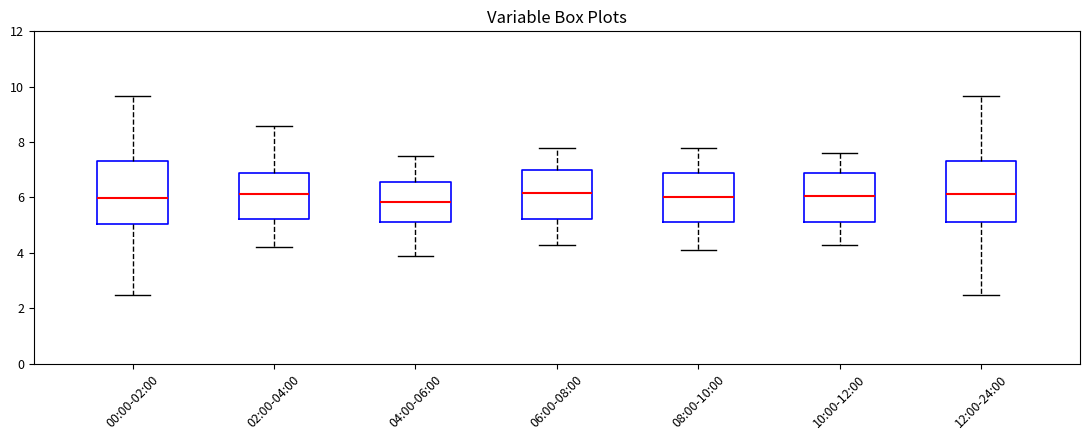

Reading left to right, read every box against the y-axis: the position of its median line, the range the box covers, and the ends of its whiskers. The values are not printed on the chart, so give them approximately, as read against the axis.

00:00-02:00: median 6.0, box 5.0 to 7.4, whiskers 2.4 to 9.6
02:00-04:00: median 6.2, box 5.2 to 6.8, whiskers 4.2 to 8.6
04:00-06:00: median 5.8, box 5.2 to 6.6, whiskers 4.0 to 7.6
06:00-08:00: median 6.2, box 5.2 to 7.0, whiskers 4.4 to 7.8
08:00-10:00: median 6.0, box 5.2 to 6.8, whiskers 4.2 to 7.8
10:00-12:00: median 6.0, box 5.2 to 6.8, whiskers 4.4 to 7.6
12:00-24:00: median 6.2, box 5.2 to 7.4, whiskers 2.4 to 9.6